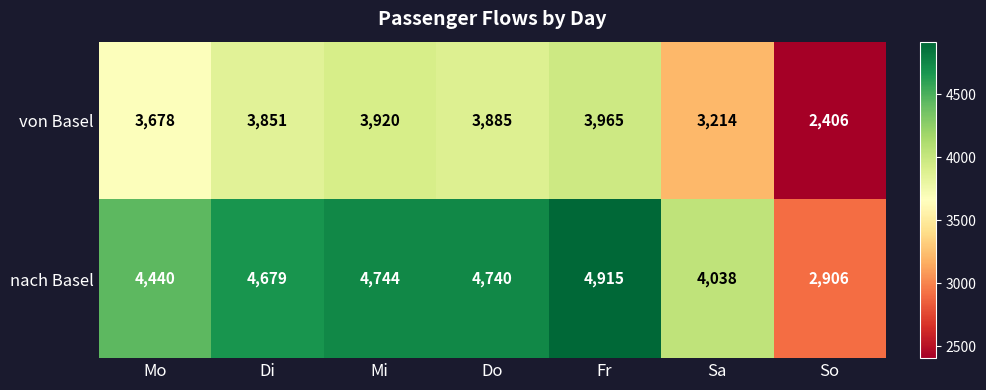

Is it true that von Basel equals 3920 at Mi?

True